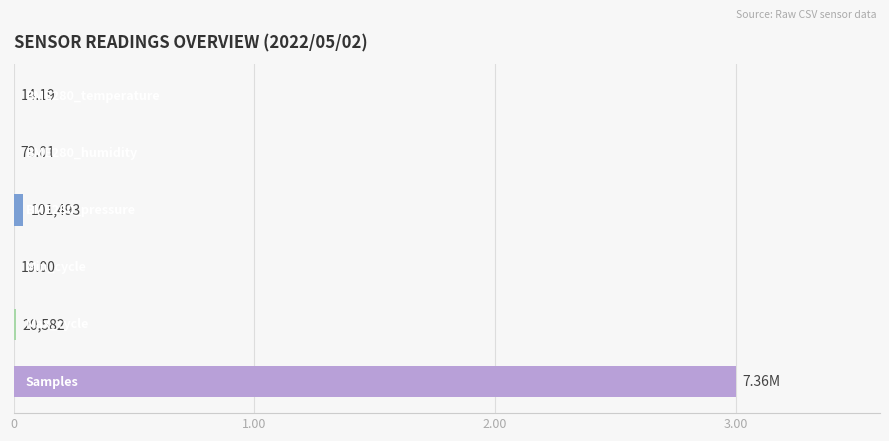

Are the bars horizontal?

Yes